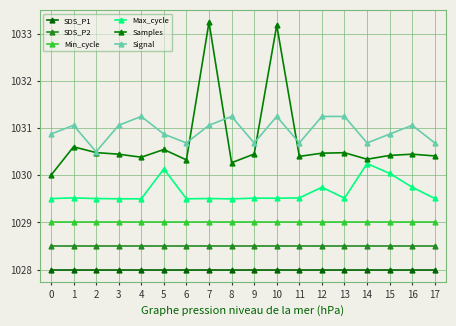

What is the difference between the highest and lowest values at 9?

2.7